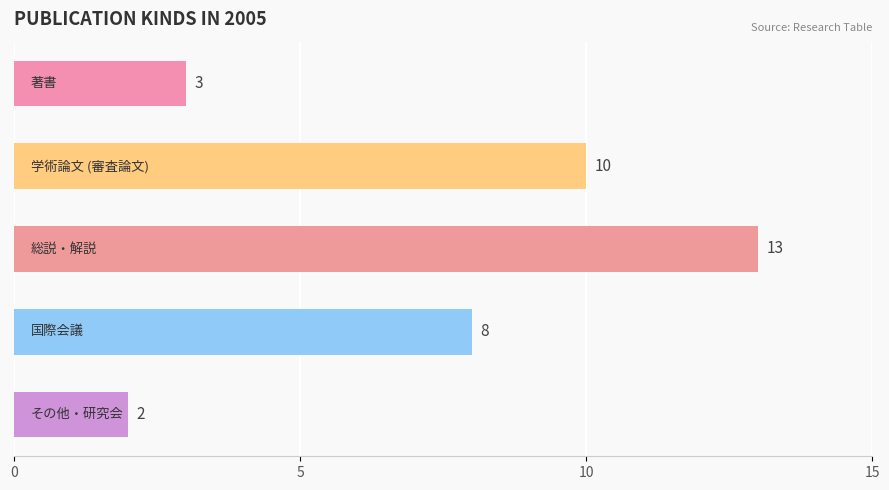

What is the difference between the second highest and second lowest values?

7